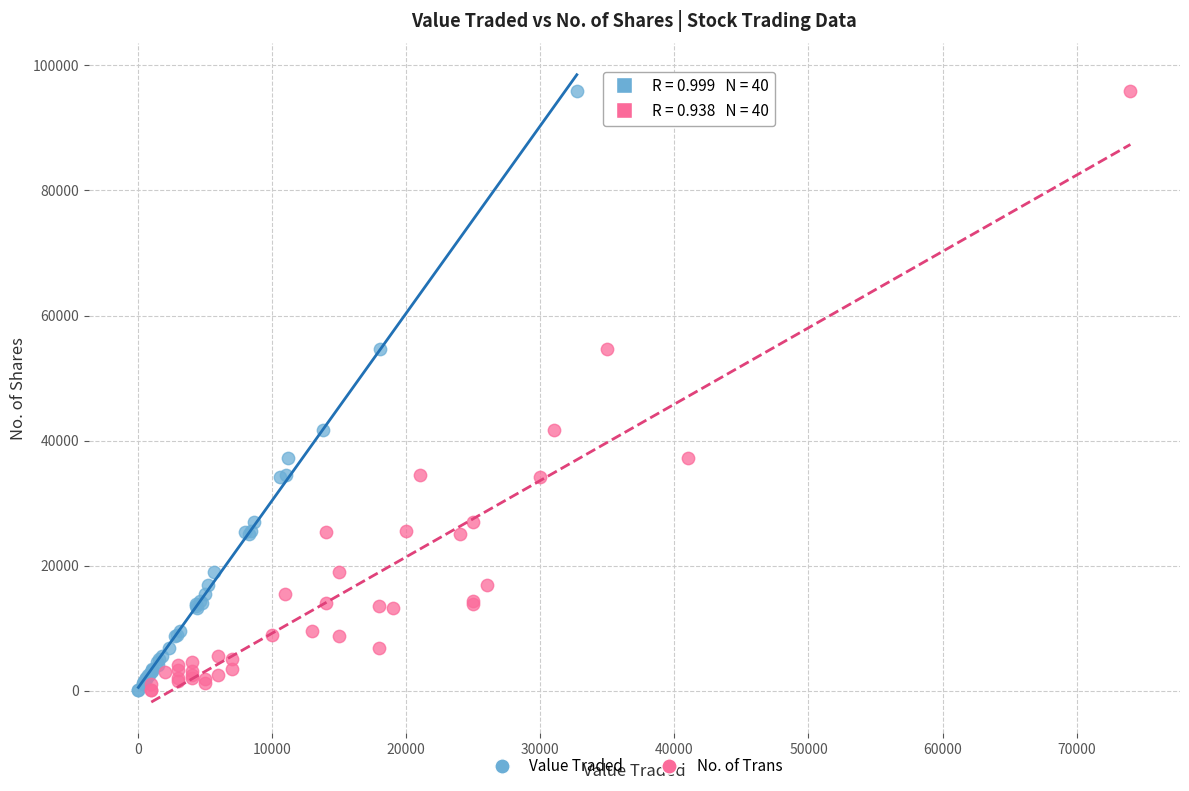

What are all the series names shown in the legend?

Value Traded, No. of Trans